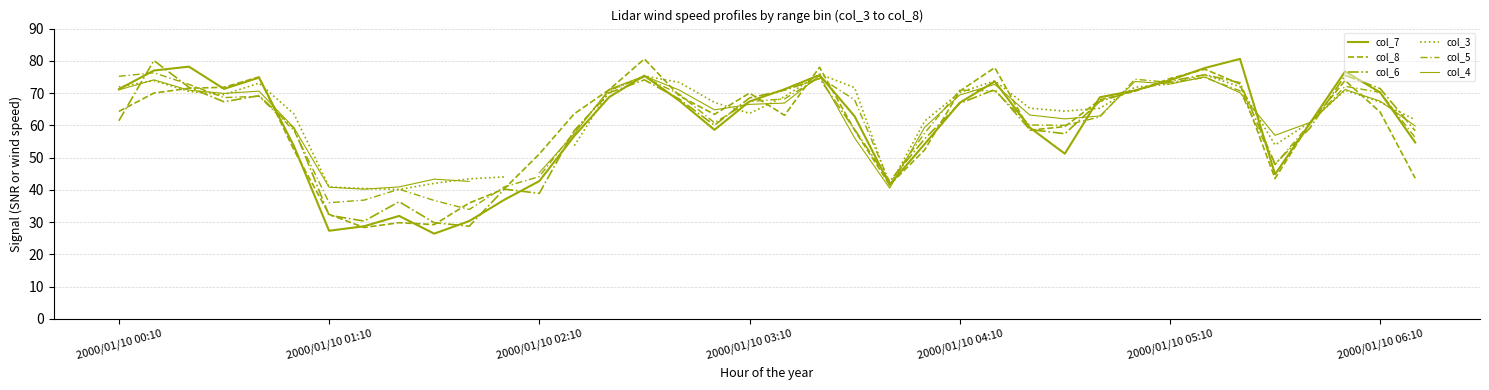

Is it true that col_5 equals 50.4 at 9?

False